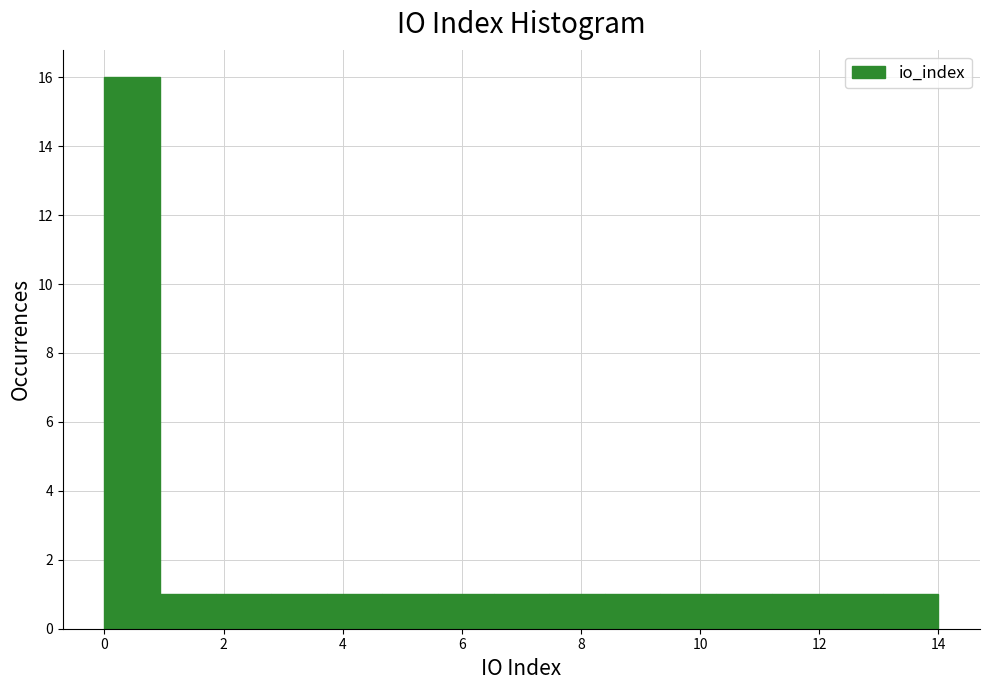

Reading left to right, list every bar in this chart as the range it spans on the x-axis followed by its height. Neither the bar edges nor the heights are printed on the chart, so give them approximately, as read against the axes.

0.0 to 1.0: 16
1.0 to 1.8: 1
1.8 to 2.8: 1
2.8 to 3.8: 1
3.8 to 4.6: 1
4.6 to 5.6: 1
5.6 to 6.6: 1
6.6 to 7.4: 1
7.4 to 8.4: 1
8.4 to 9.4: 1
9.4 to 10.2: 1
10.2 to 11.2: 1
11.2 to 12.2: 1
12.2 to 13.0: 1
13.0 to 14.0: 1